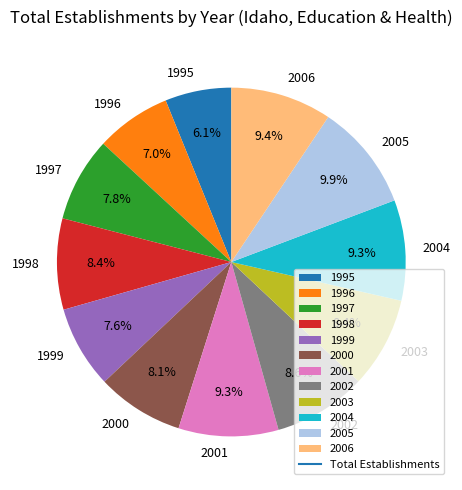

Which slice is the smallest?

1995